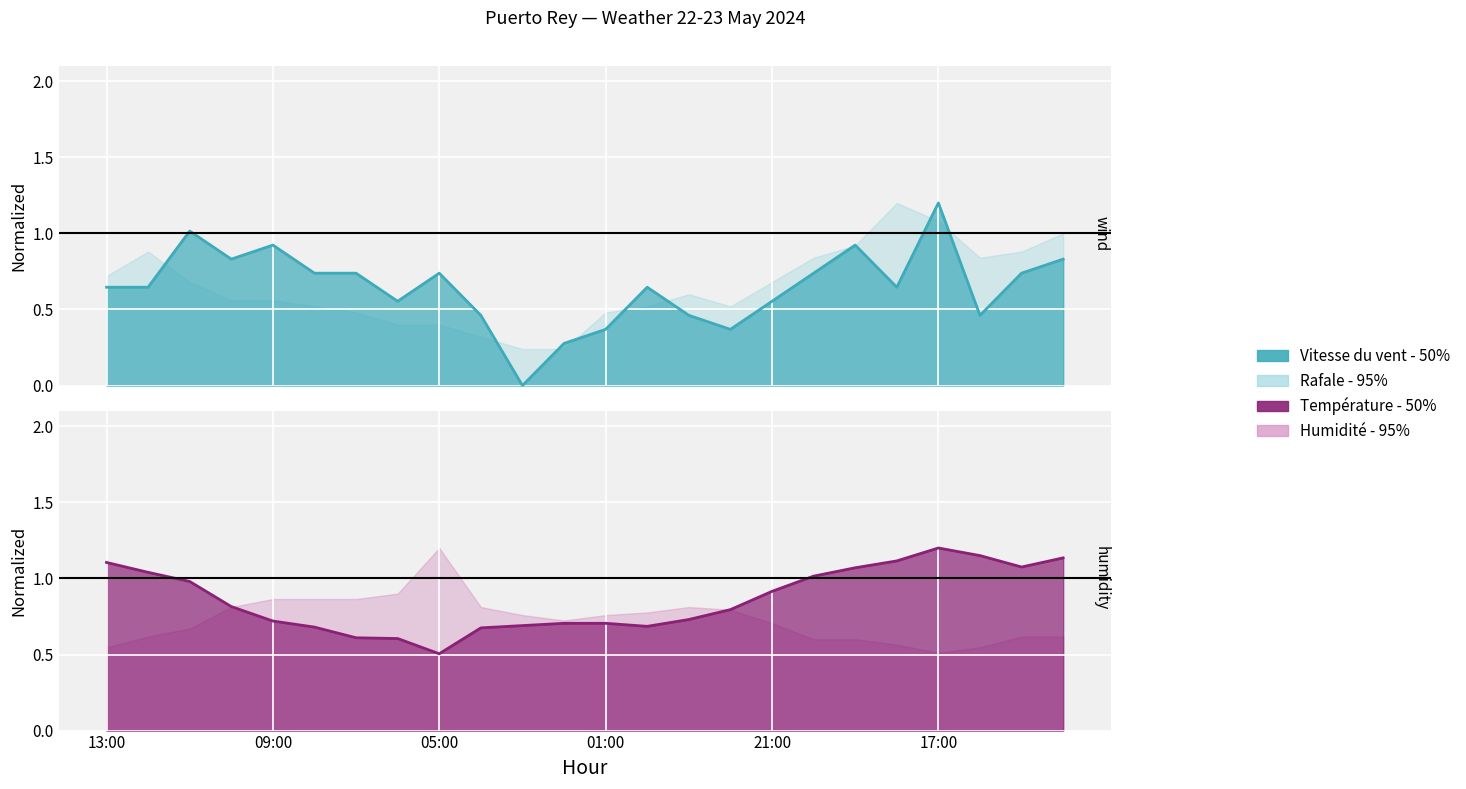

At which category does the chart reach its minimum across all series?

03:00